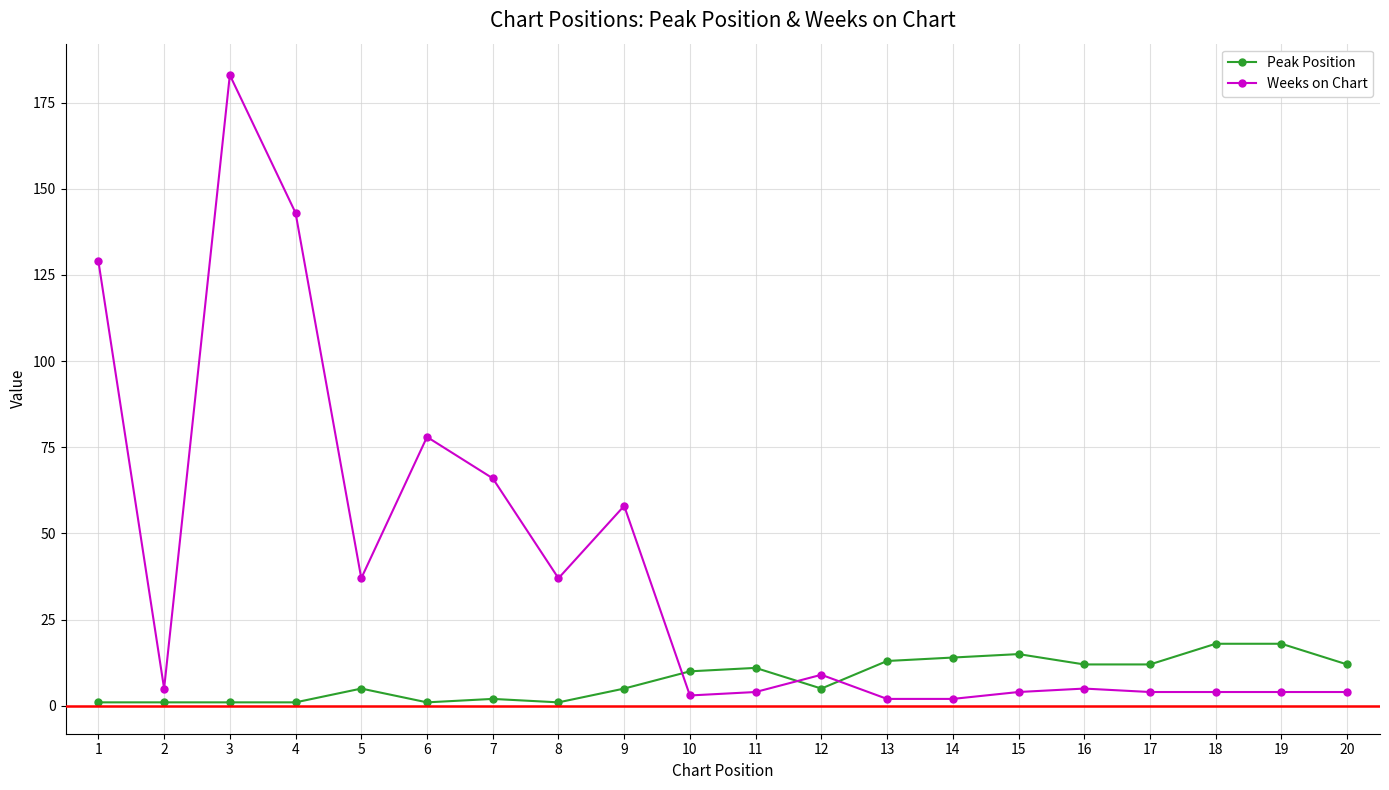

How many distinct data groups are displayed?

2